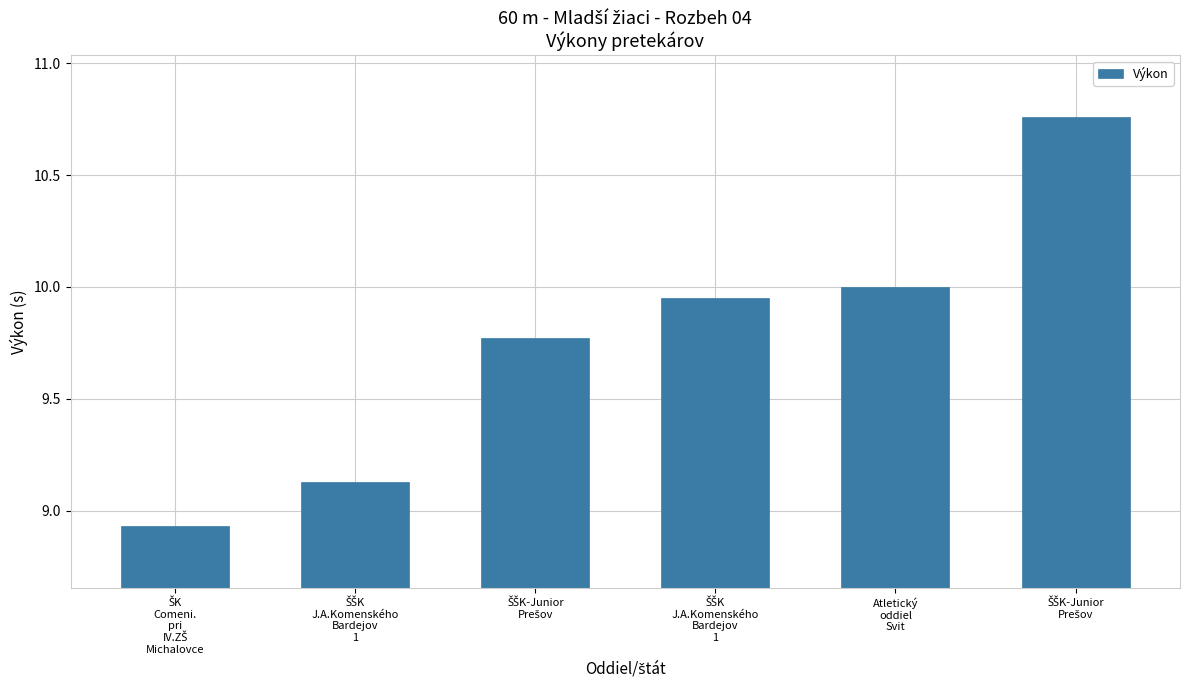

What is the change in value from ŠŠK
J.A.Komenského
Bardejov
1 to ŠŠK
J.A.Komenského
Bardejov
1?

+0.8